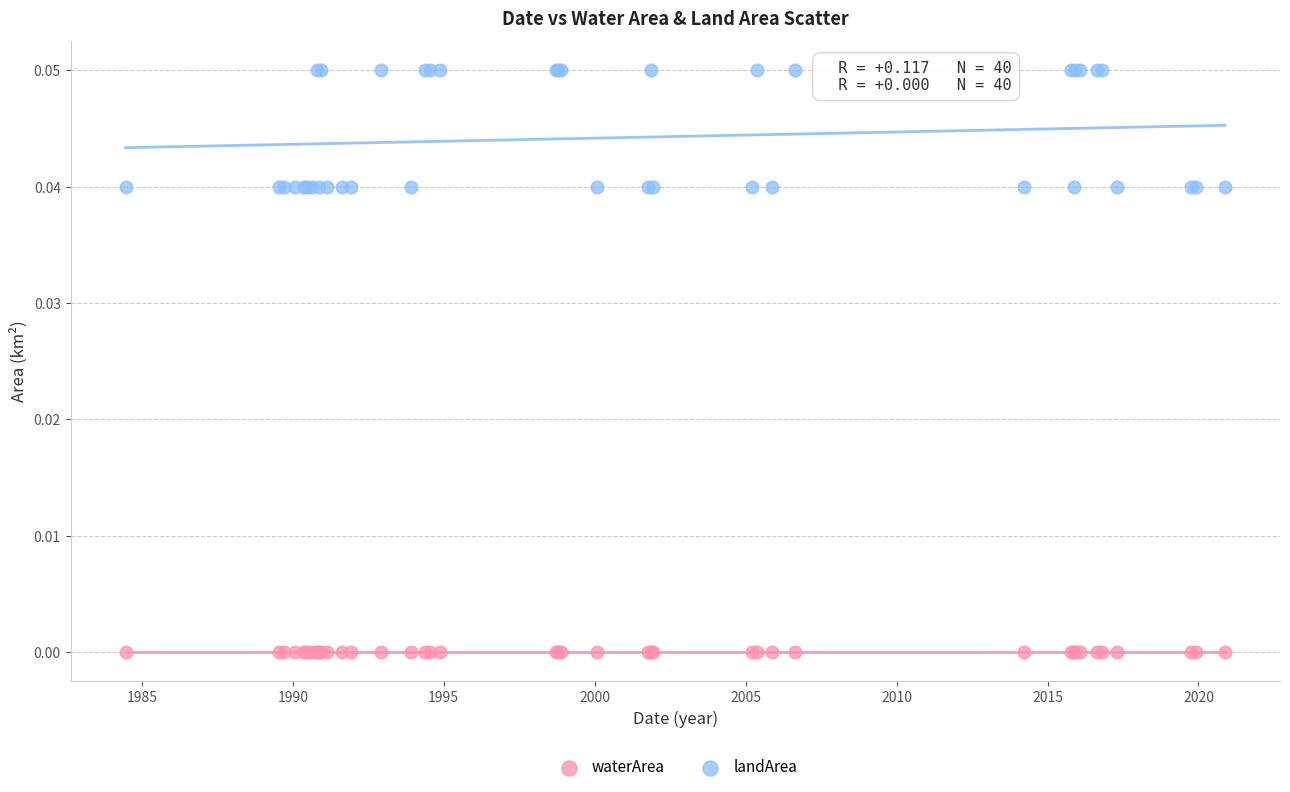

Which series reaches the maximum Y coordinate?

landArea